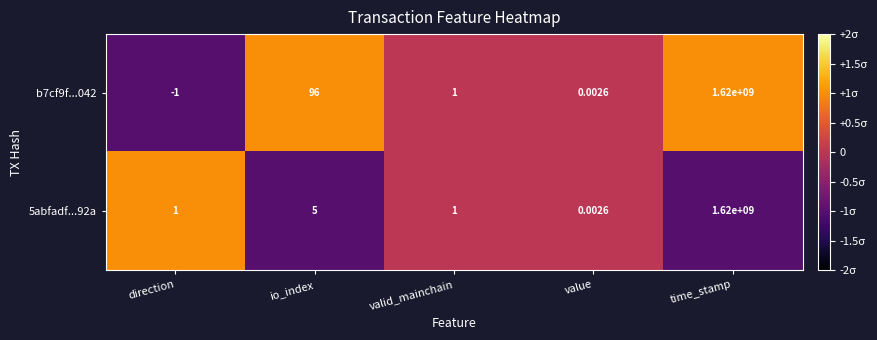

At which category does the chart reach its peak across all series?

time_stamp